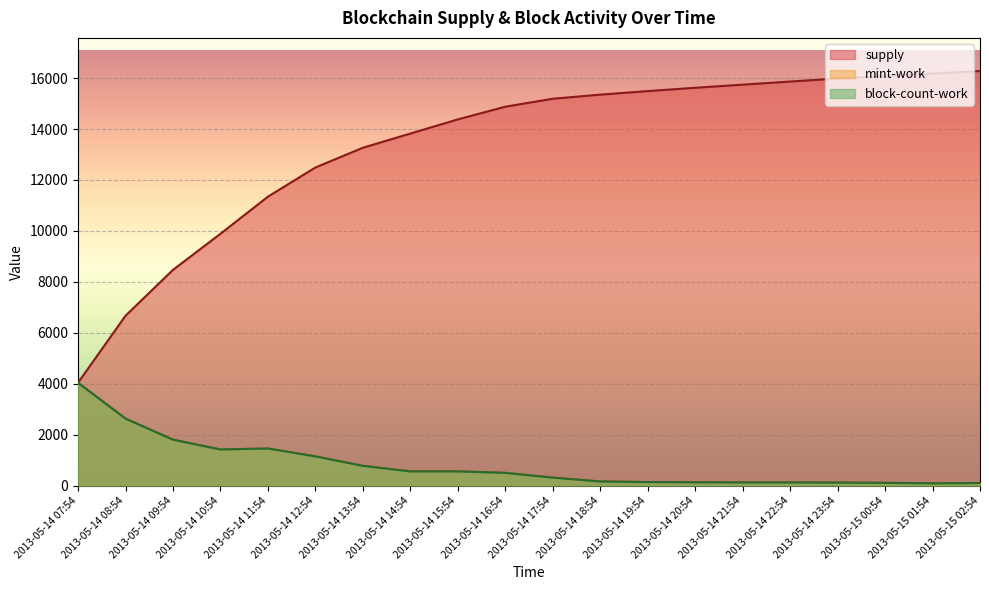

Does the chart display data point markers on the line(s)?

No